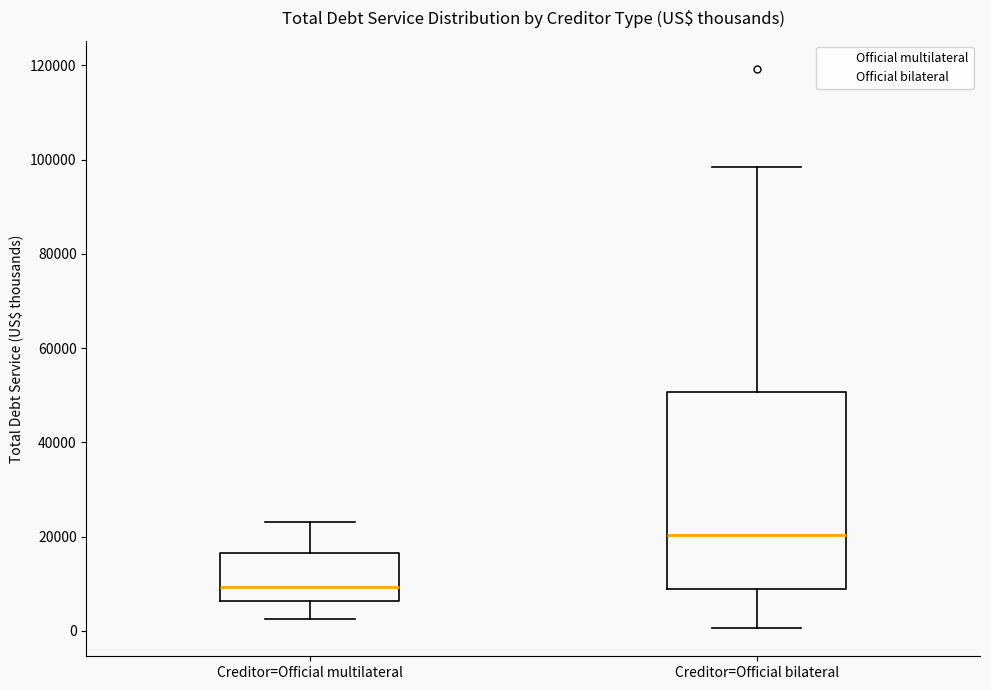

Where does the median line of the box for Creditor=Official multilateral sit on the y-axis? The values are not printed on the chart, so give them approximately, as read against the axis.

10000